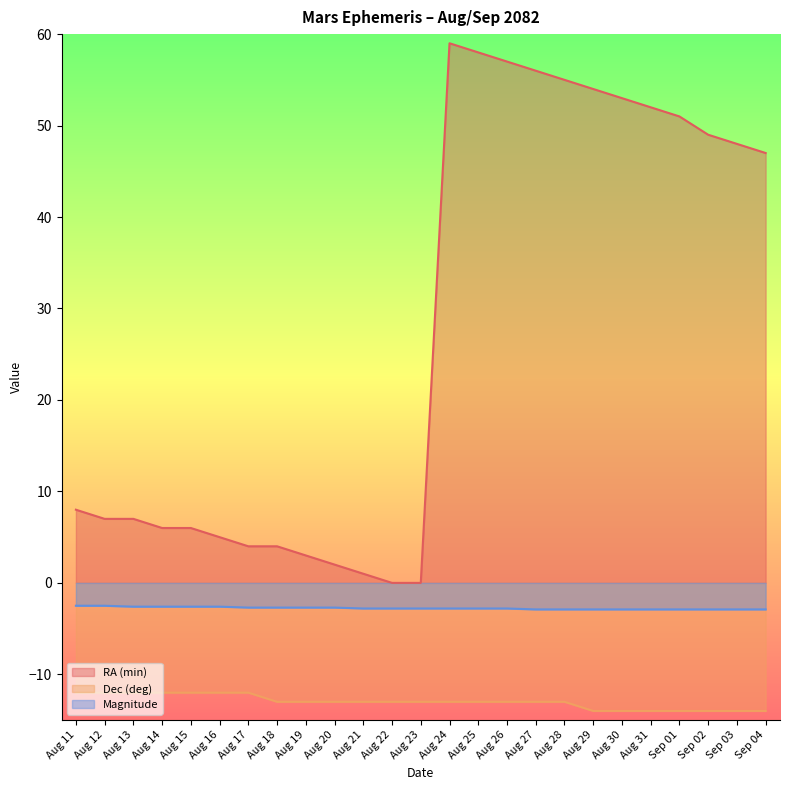

List the series in order of their peak value, highest first.

RA (min), Magnitude, Dec (deg)